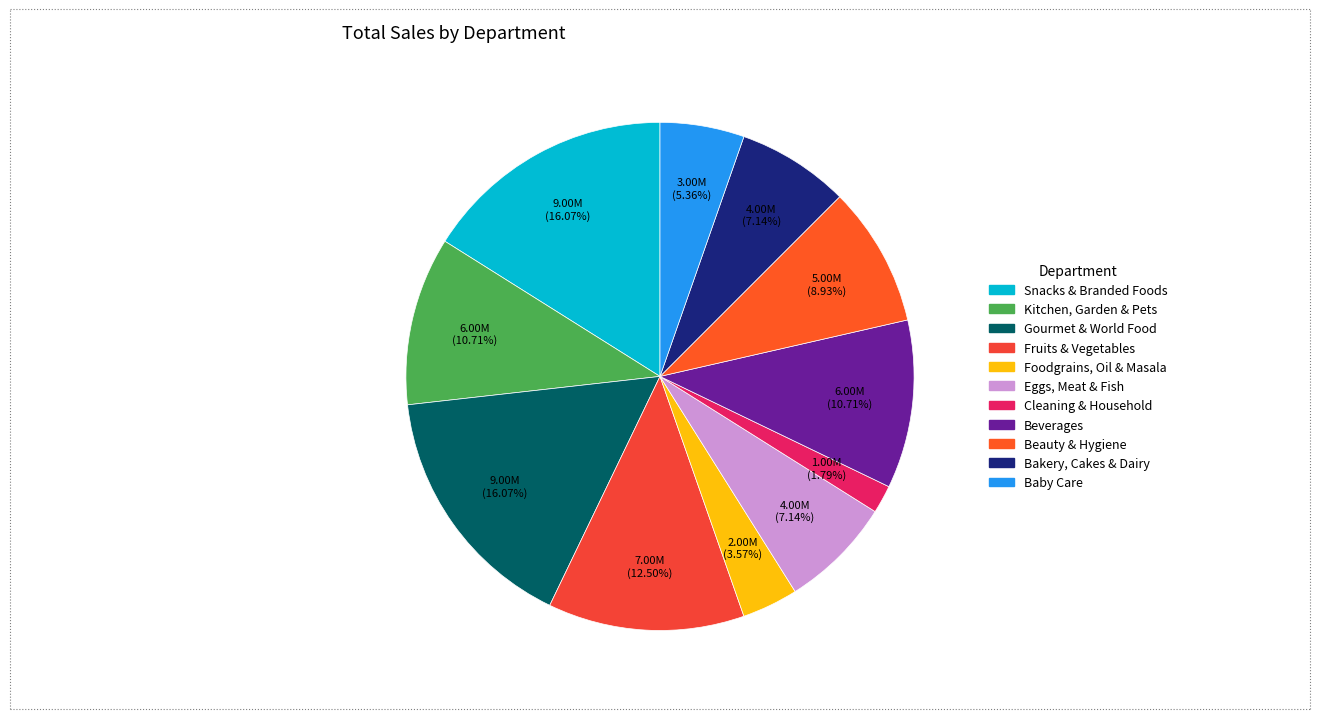

Is there any slice that represents more than half of the pie?

No